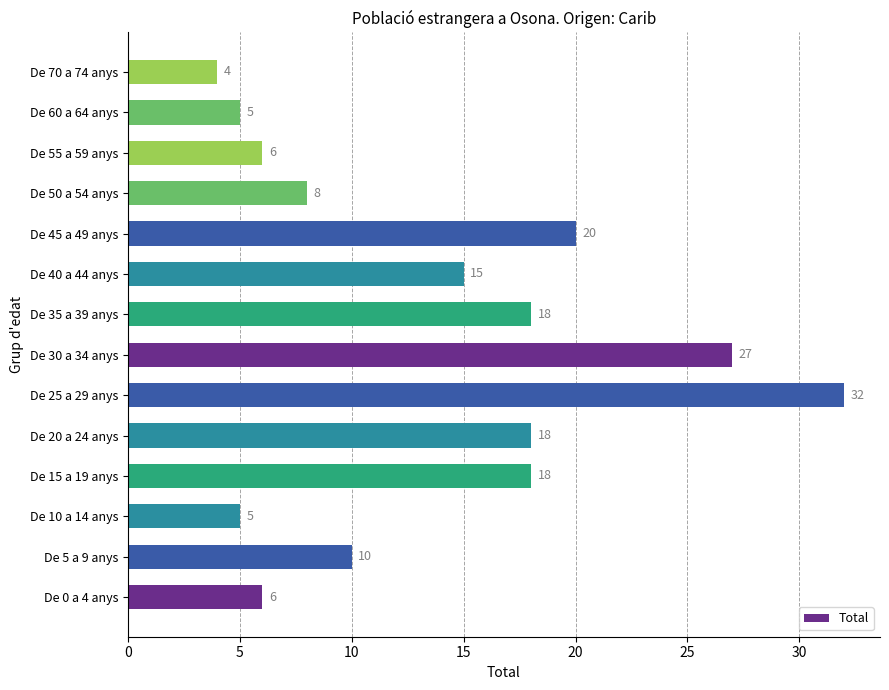

Reading bottom to top, extract all data points from this chart.

De 0 a 4 anys=6	De 5 a 9 anys=10	De 10 a 14 anys=5	De 15 a 19 anys=18	De 20 a 24 anys=18	De 25 a 29 anys=32	De 30 a 34 anys=27	De 35 a 39 anys=18	De 40 a 44 anys=15	De 45 a 49 anys=20	De 50 a 54 anys=8	De 55 a 59 anys=6	De 60 a 64 anys=5	De 70 a 74 anys=4